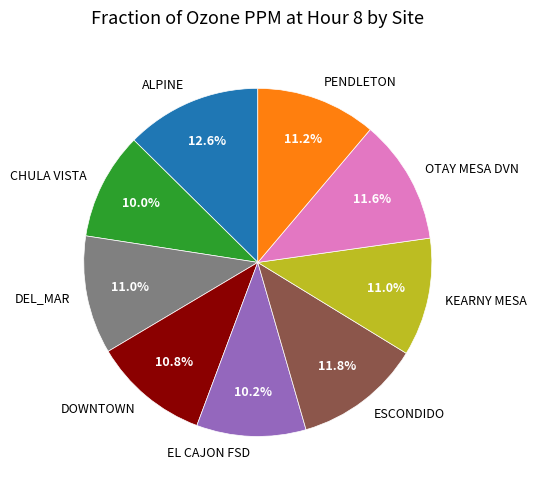

How many slices are in this pie chart?

9